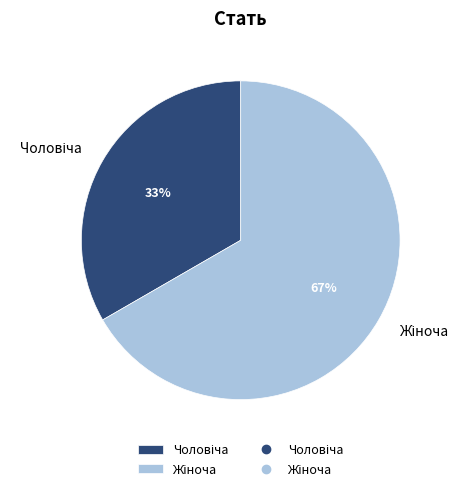

How many segments does this pie chart have?

2